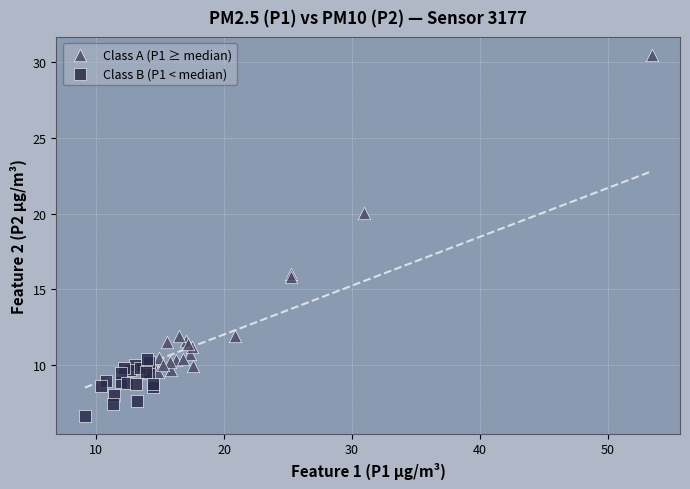

Which series reaches the minimum Y coordinate?

Class B (P1 < median)